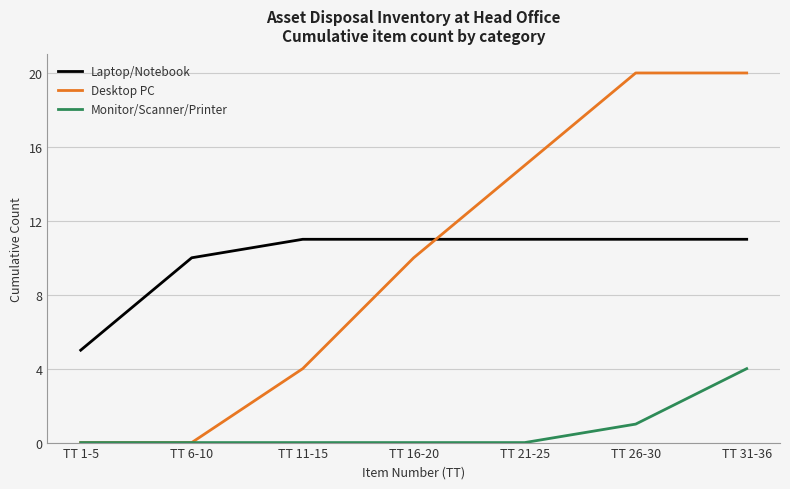

Which series has the largest range (max minus min)?

Desktop PC